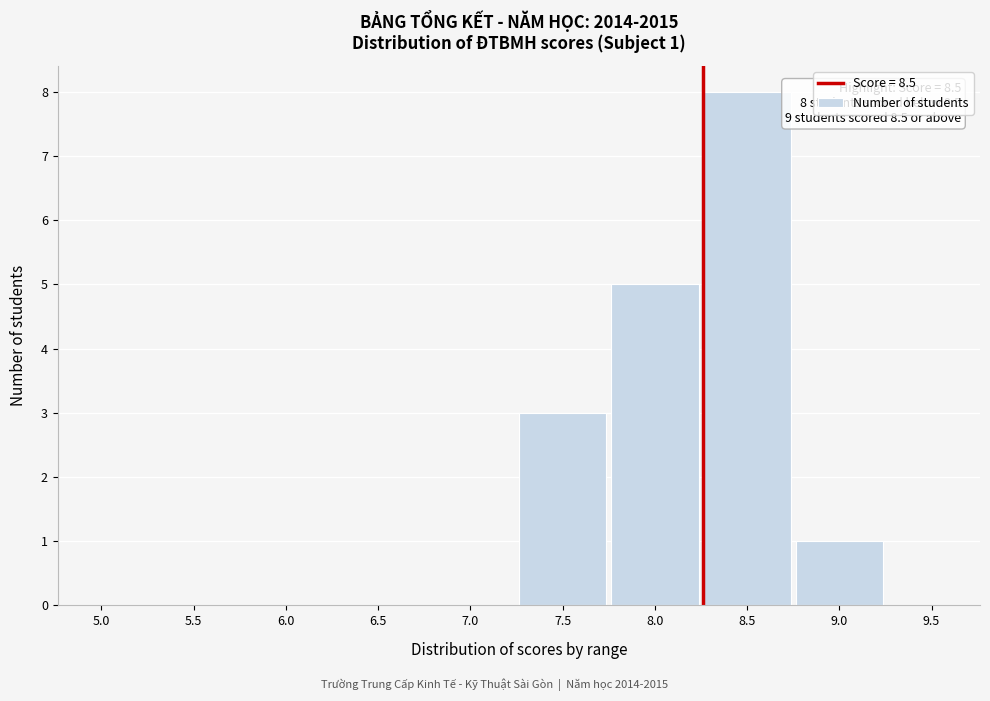

Reading right to left, list all the values displayed in this chart.

9.5=0	9.0=1	8.5=8	8.0=5	7.5=3	7.0=0	6.5=0	6.0=0	5.5=0	5.0=0